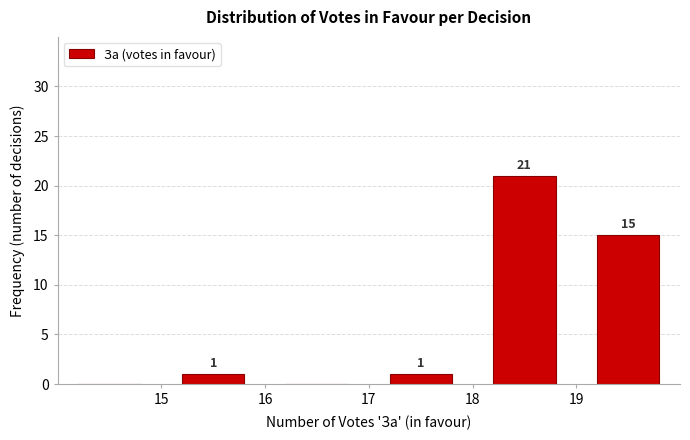

Over which range of the x-axis is the bar tallest?

18 to 19